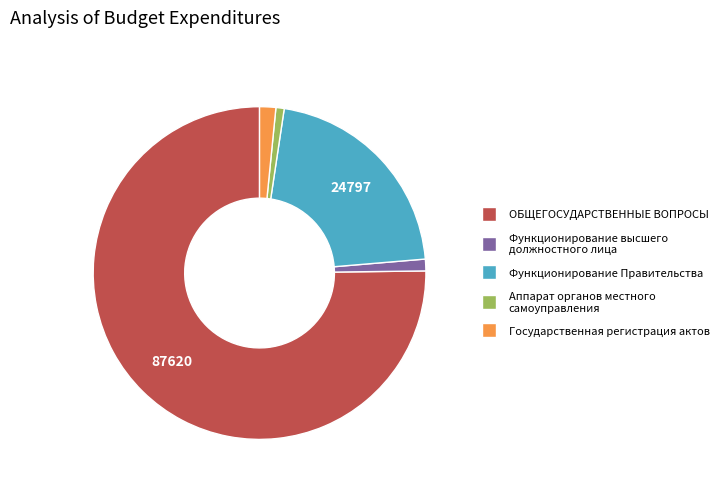

Is it true that Функционирование высшего должностного лица is 11% of the pie?

False